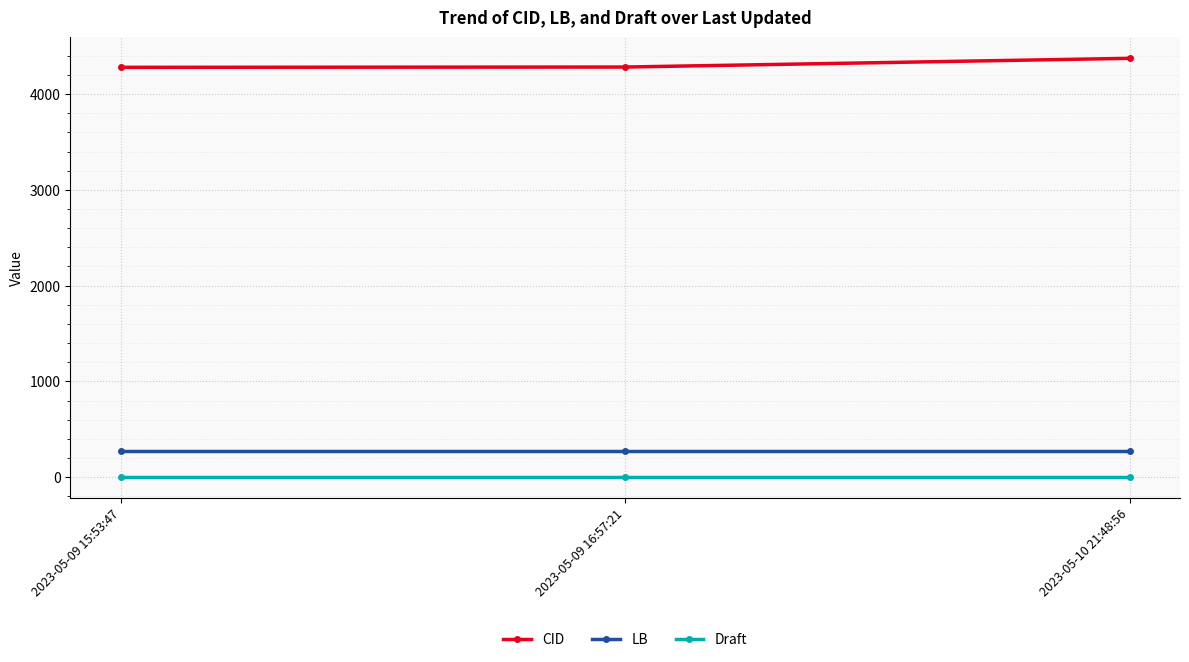

Rank the series by their maximum value, from highest to lowest.

CID, LB, Draft